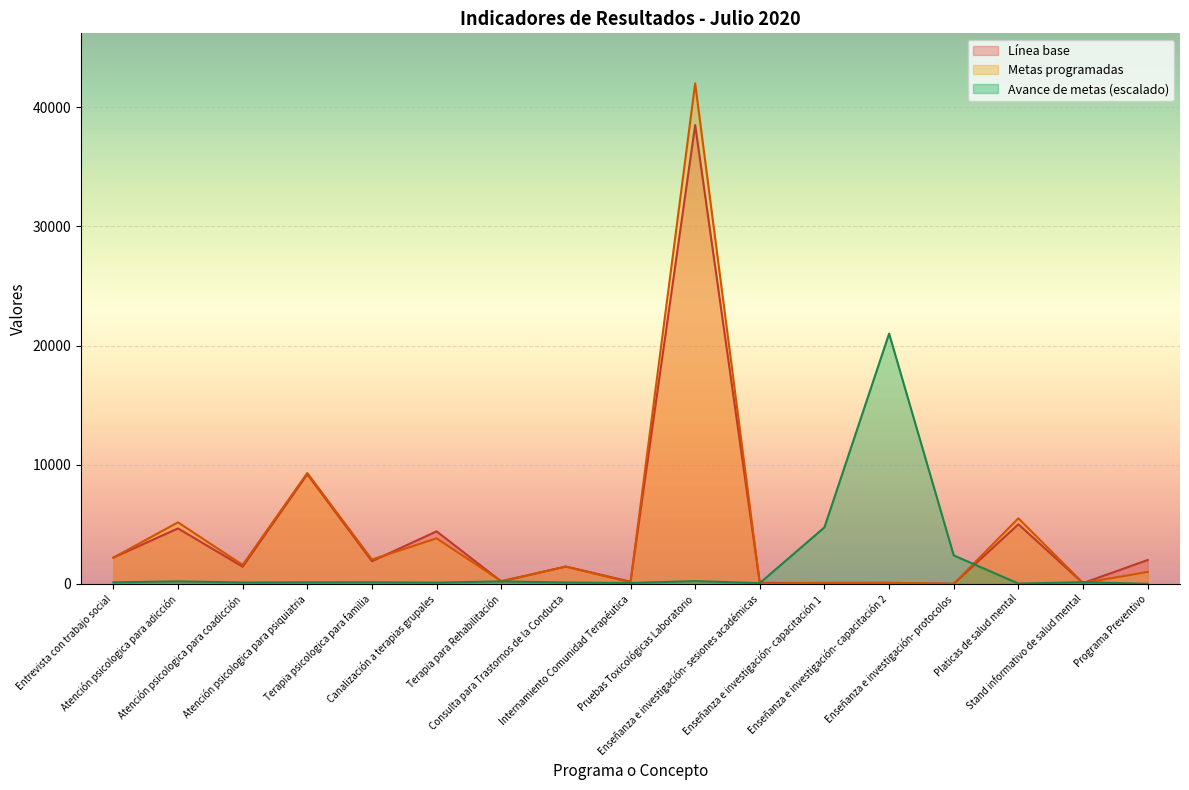

What is the difference between the highest and lowest values at Enseñanza e investigación- sesiones académicas?

73.0